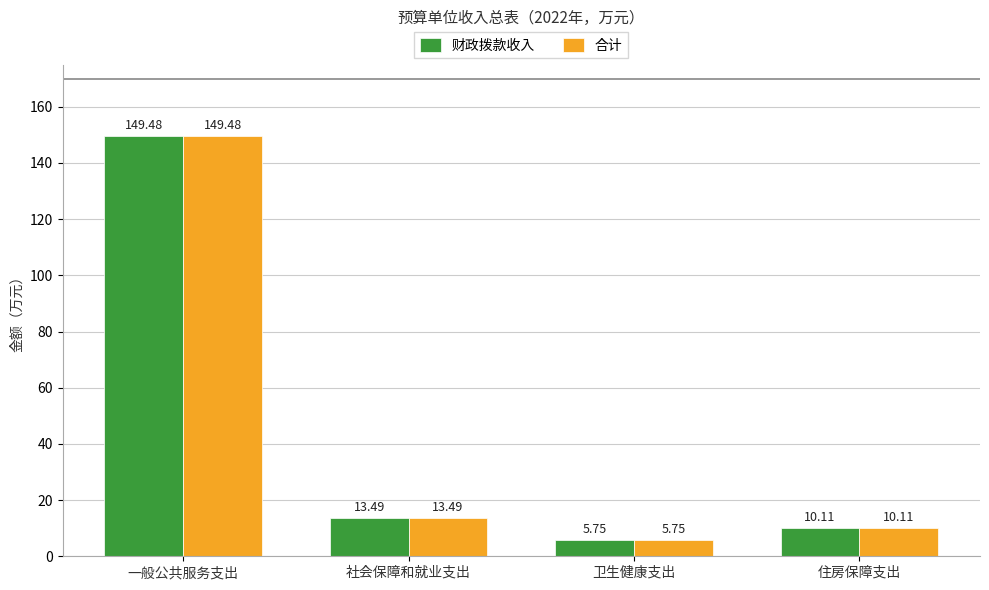

Is the value of 合计 at 卫生健康支出 greater than the value of 财政拨款收入 at 住房保障支出?

No